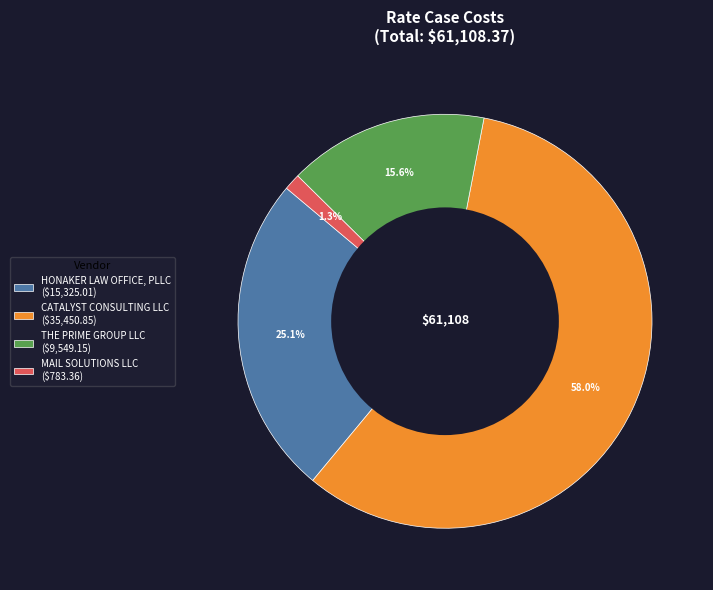

Do CATALYST CONSULTING LLC and MAIL SOLUTIONS LLC together represent more than half of the pie?

Yes